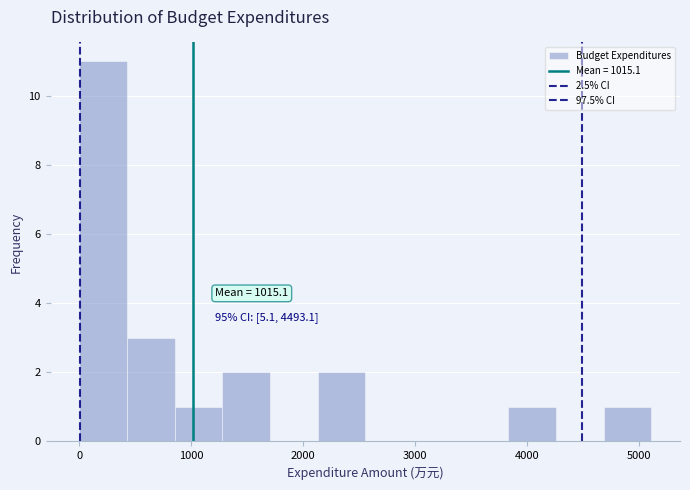

Over which range of the x-axis is the bar tallest?

0 to 400